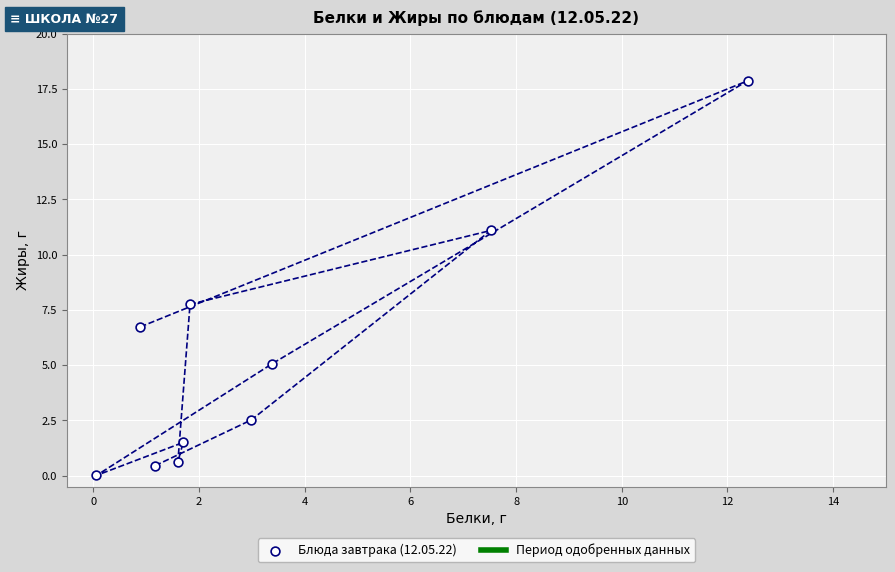

What Y value in the scatter plot is closest to 8?

7.8